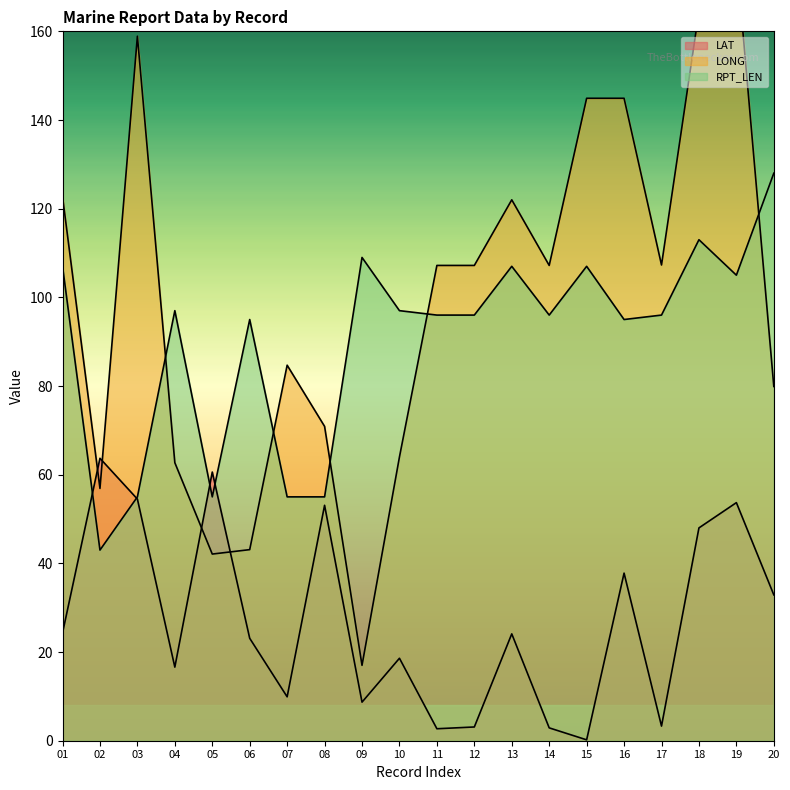

Rank the series at 19 from lowest to highest value.

LAT, RPT_LEN, LONG